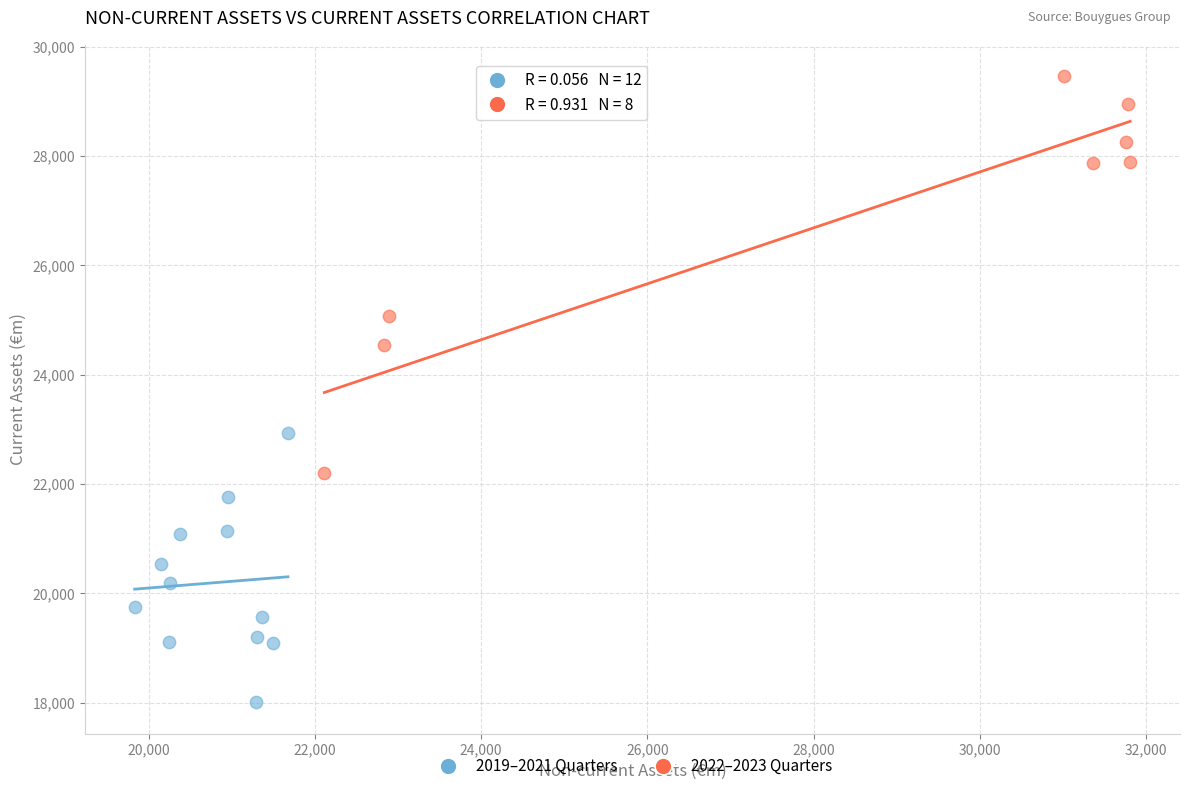

What are all the series names shown in the legend?

2019–2021 Quarters, 2022–2023 Quarters